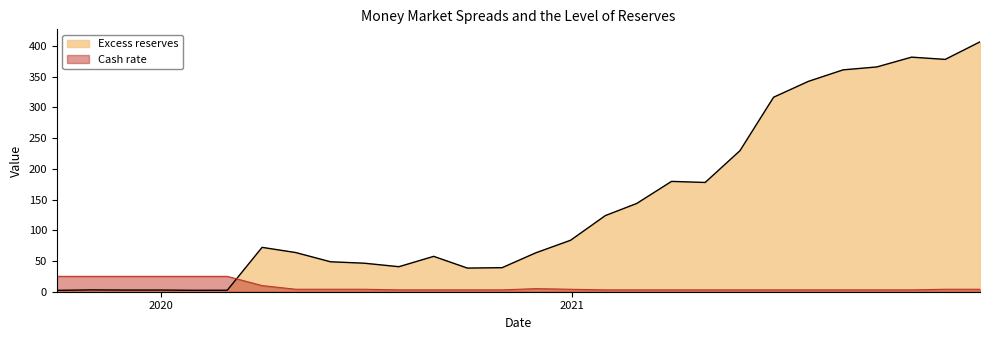

True or false: Cash rate has more than 1 interior local peaks.

False